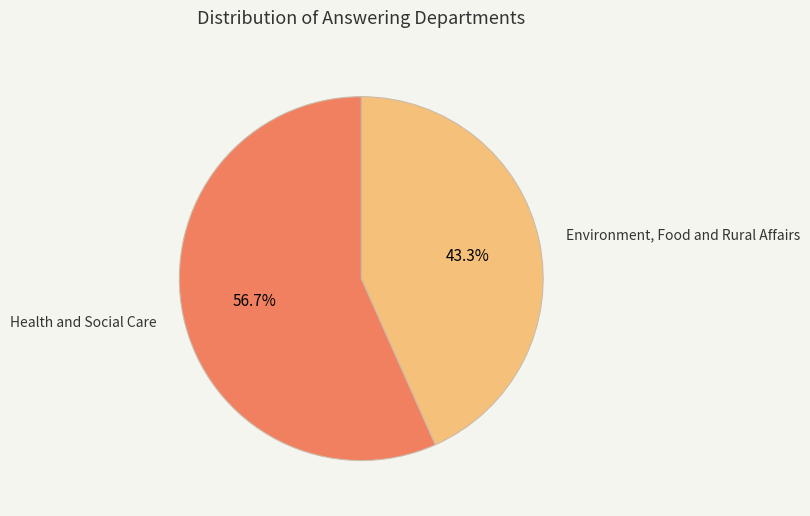

Which category has the biggest portion of the pie?

Health and Social Care